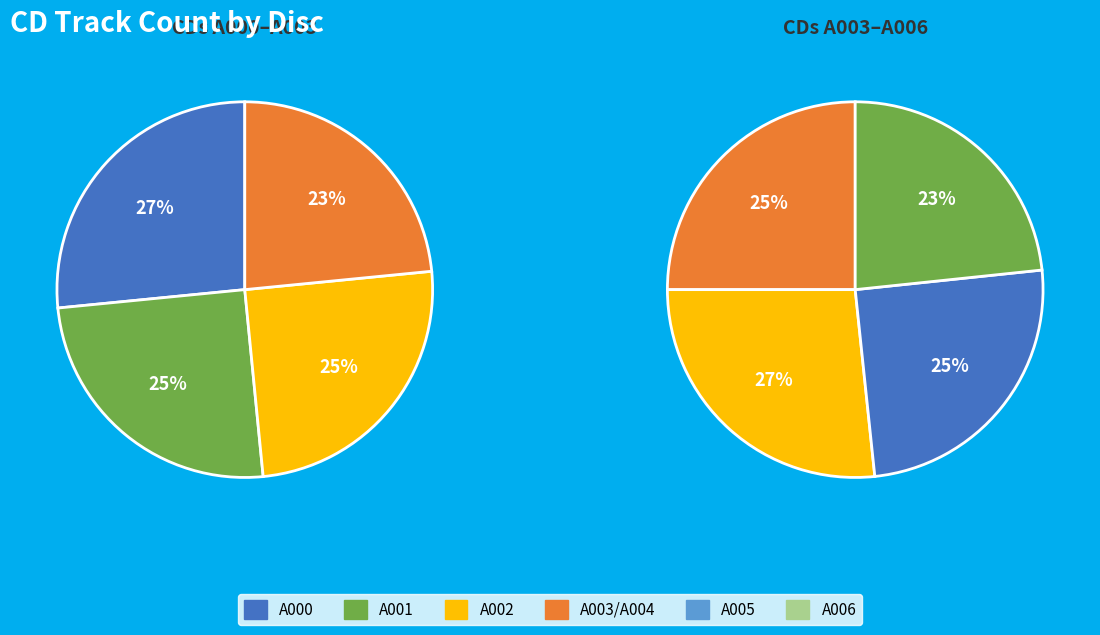

What is the change in value from A001 to A003?

-1